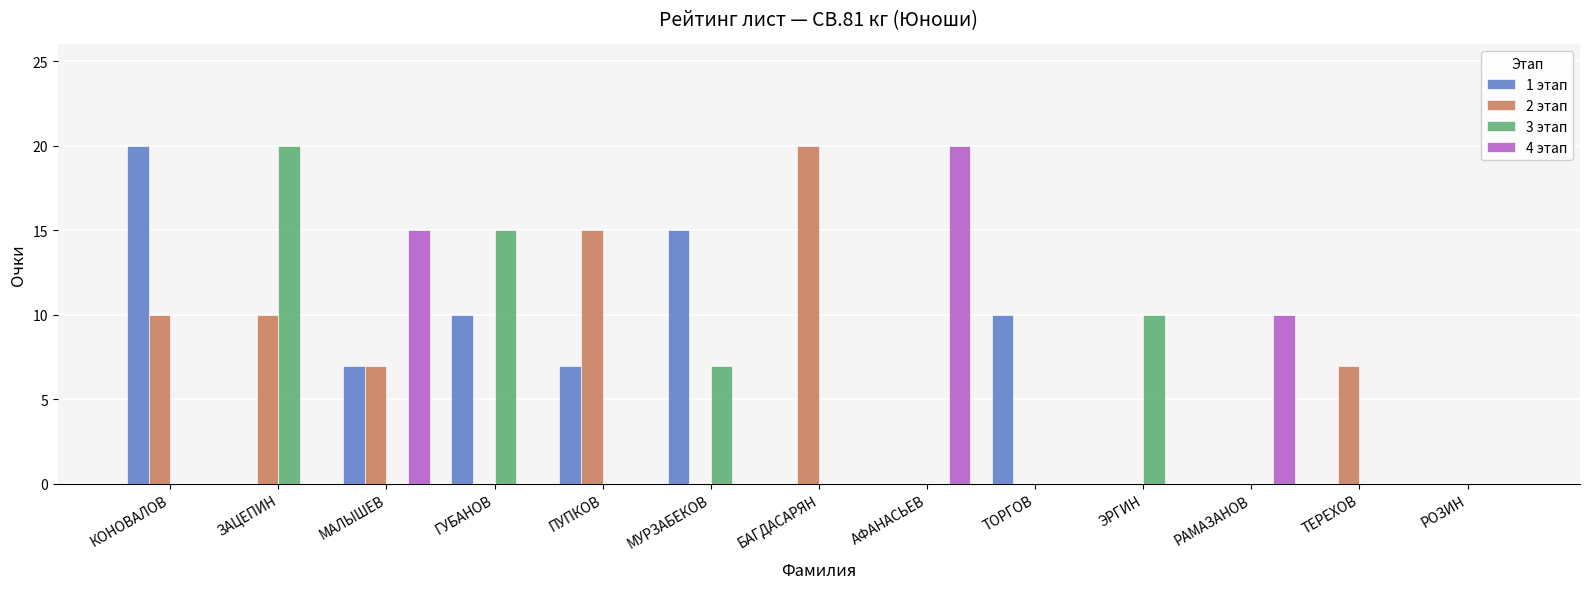

Count the number of data series in this chart.

4